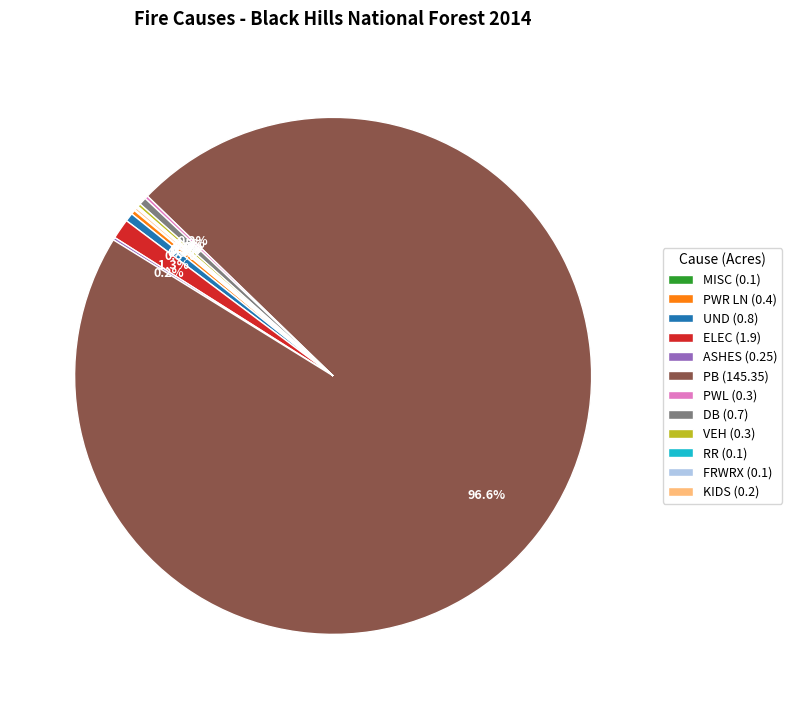

Does PB (145.35) account for over 50% of the chart?

Yes